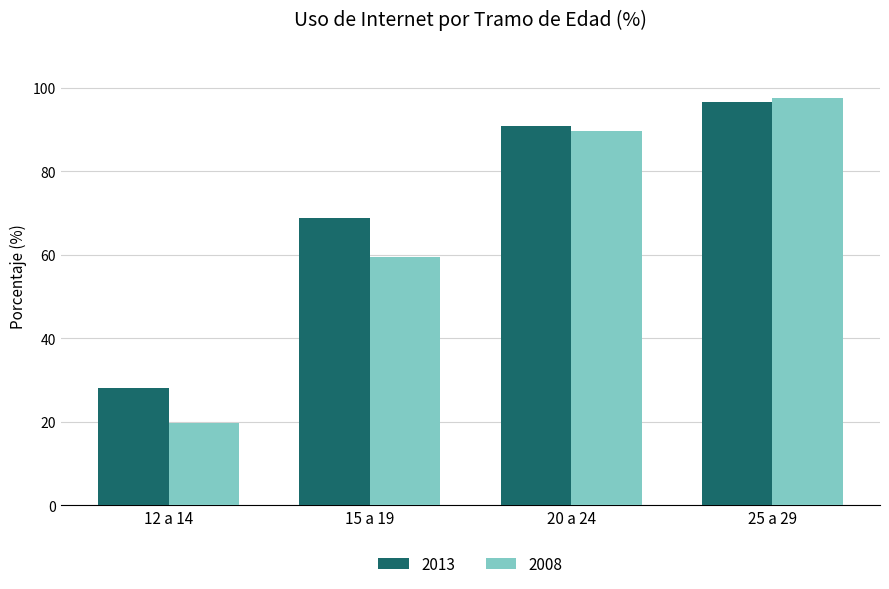

What are all the series names shown in the legend?

2013, 2008